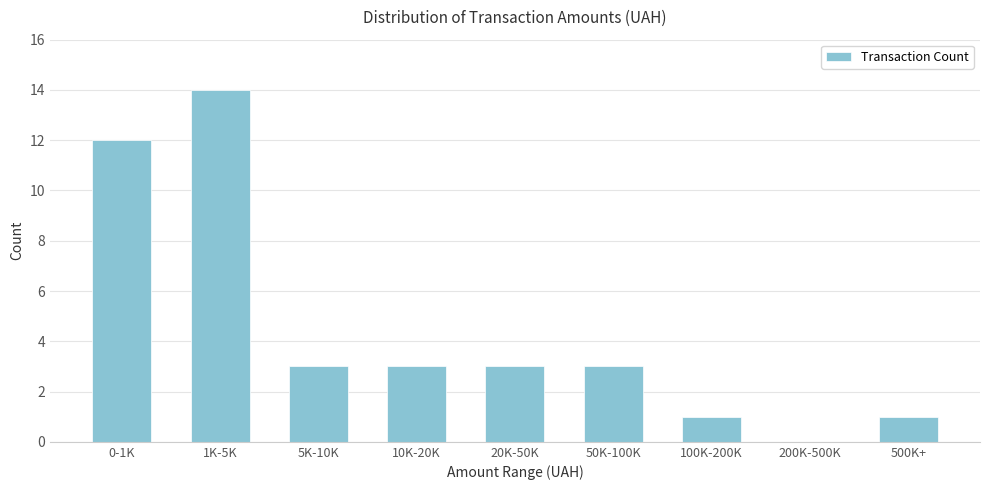

Reading left to right, extract all data points from this chart.

0-1K=12	1K-5K=14	5K-10K=3	10K-20K=3	20K-50K=3	50K-100K=3	100K-200K=1	200K-500K=0	500K+=1